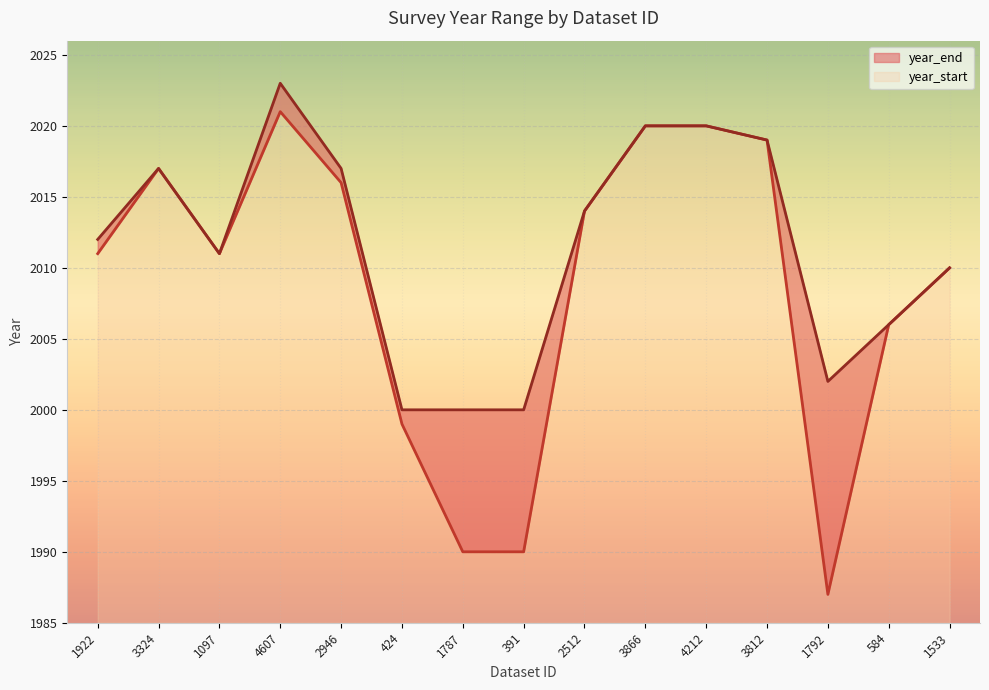

Reading left to right, extract all data points from this chart.

year_start: 2011	2017	2011	2021	2016	1999	1990	1990	2014	2020	2020	2019	1987	2006	2010
year_end: 2012	2017	2011	2023	2017	2000	2000	2000	2014	2020	2020	2019	2002	2006	2010